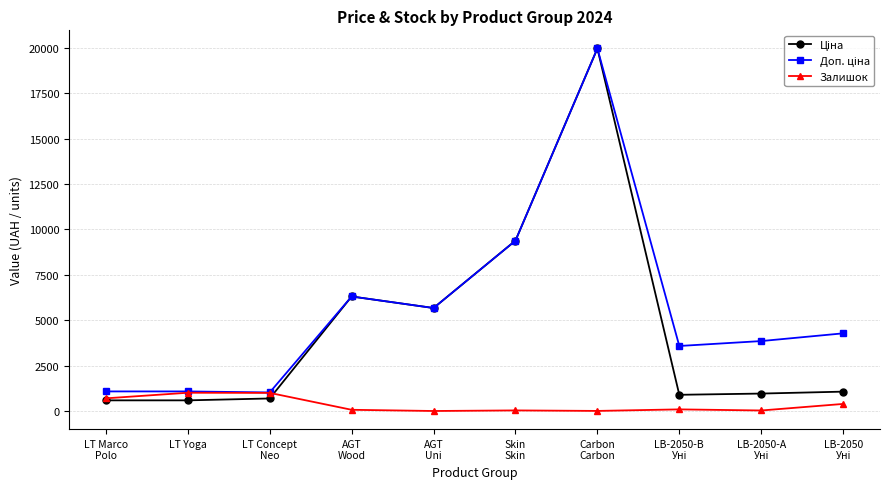

Count the number of data series in this chart.

3